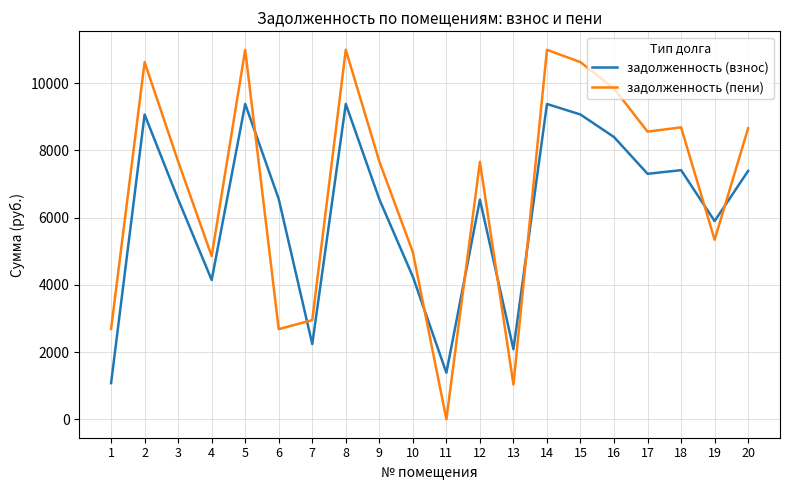

What is the difference between the maximum and minimum values in the задолженность (взнос) series?

8309.3